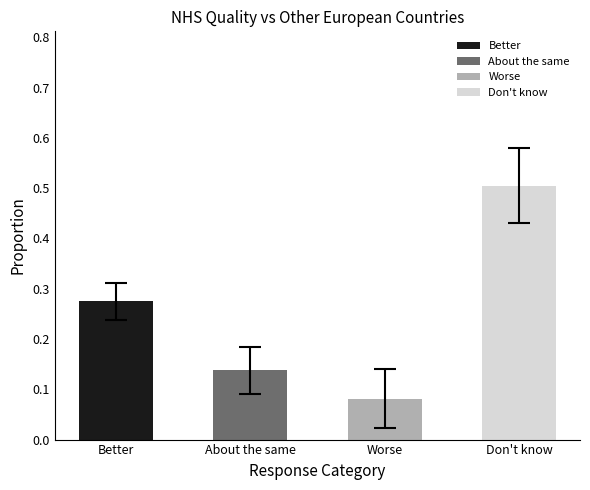

What is the approximate value of About the same at 2019-06-24?

0.1